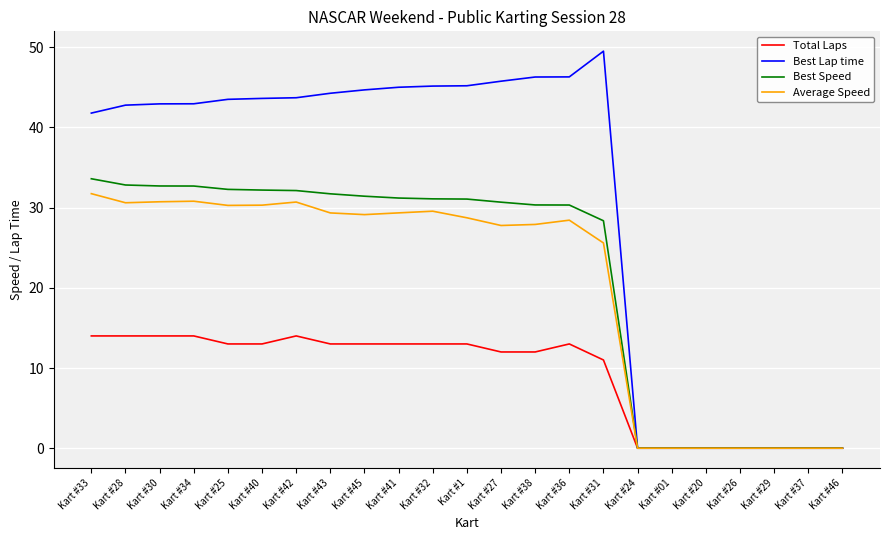

What is the difference between the Total Laps values at Kart #01 and Kart #33?

14.0